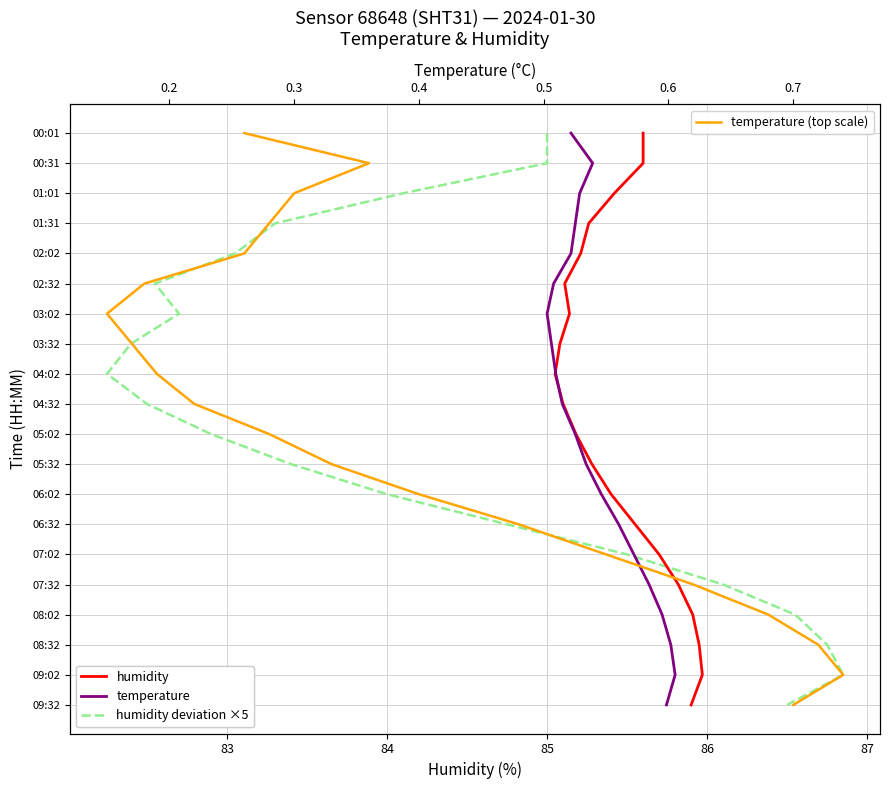

Is the value of humidity deviation ×5 at 19 greater than the value of temperature at 19?

No